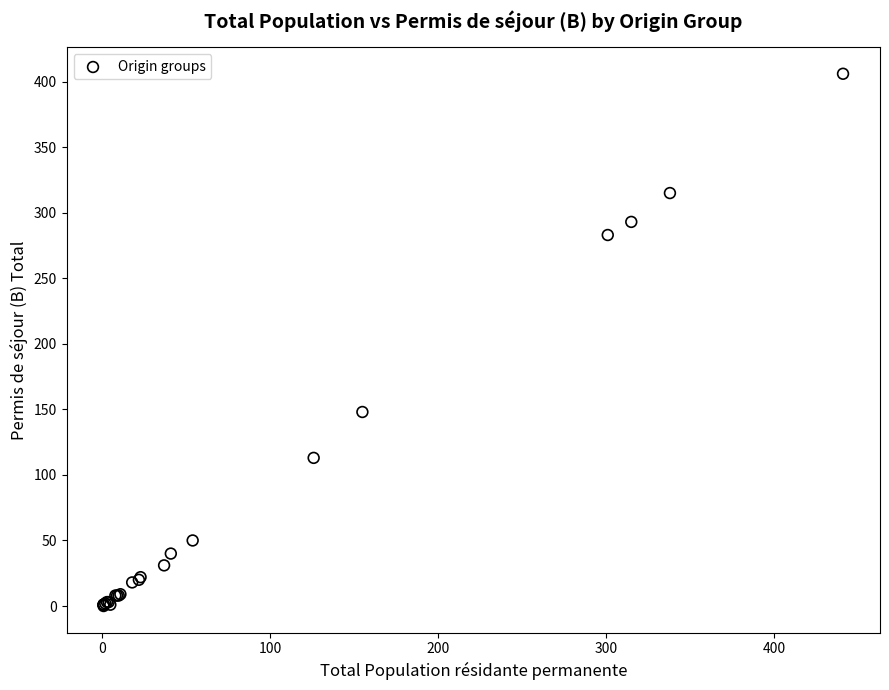

What Y value in the scatter plot is closest to 203?

148